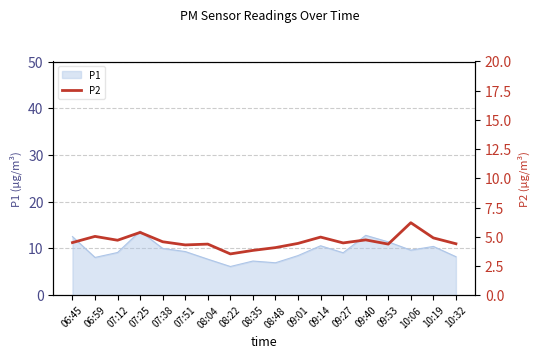

What is the maximum value for P1?

13.7